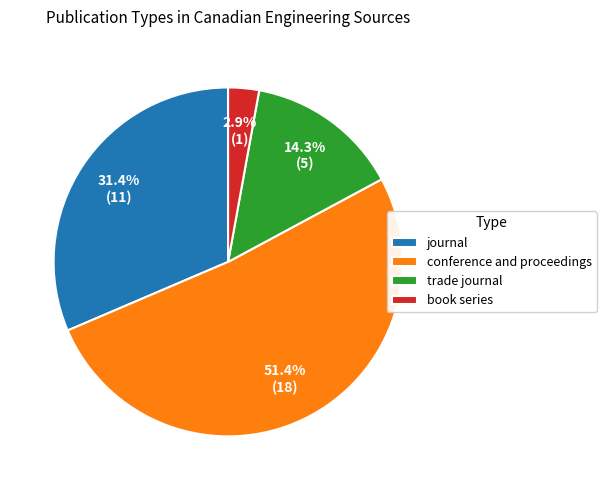

How many slices are in this pie chart?

4